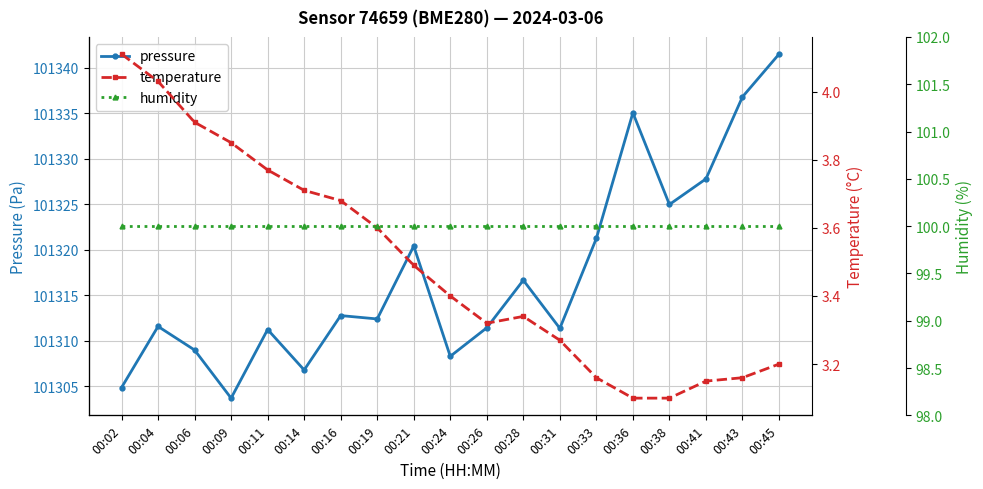

What is the spread (max minus min) of values at 00:04?

101307.6